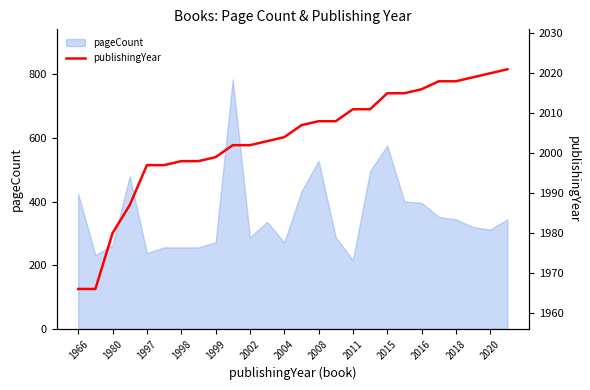

Reading left to right, extract all data points from this chart.

1966	1966	1980	1987	1997	1997	1998	1998	1999	2002	2002	2003	2004	2007	2008	2008	2011	2011	2015	2015	2016	2018	2018	2019	2020	2021